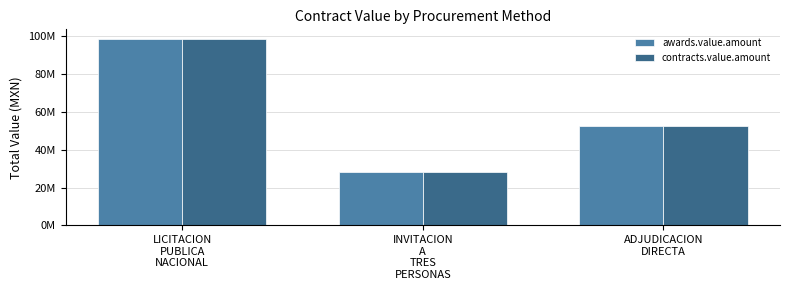

What is the difference between the contracts.value.amount values at LICITACION
PUBLICA
NACIONAL and INVITACION
A
TRES
PERSONAS?

70571367.1